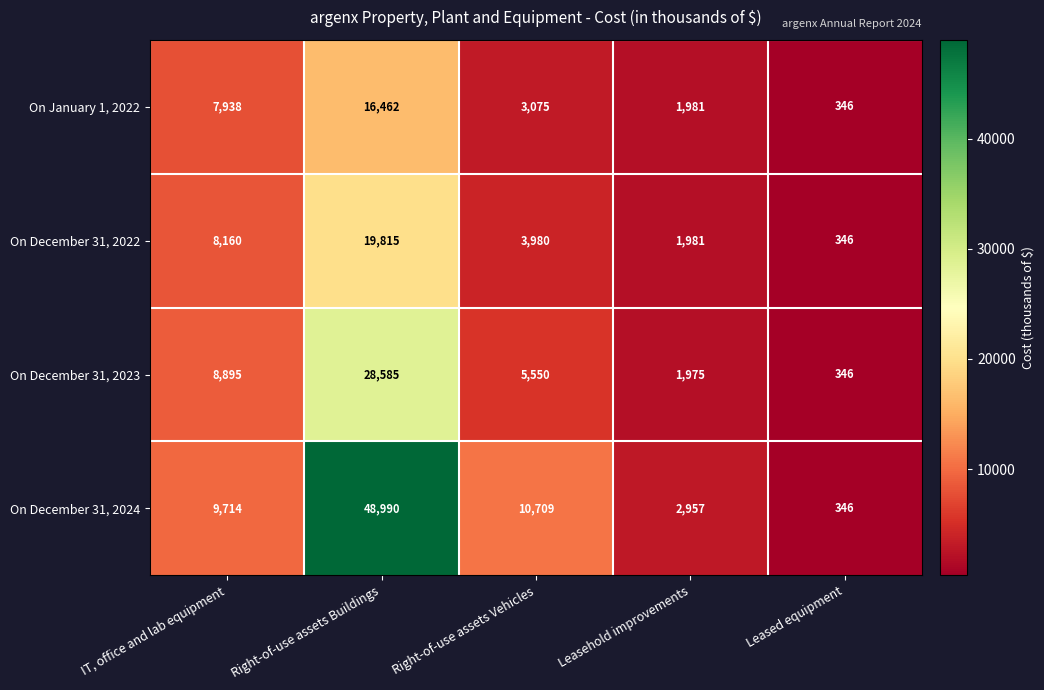

Reading left to right, what are all the values shown in this chart?

On January 1, 2022: IT, office and lab equipment=7938	Right-of-use assets Buildings=16462	Right-of-use assets Vehicles=3075	Leasehold improvements=1981	Leased equipment=346
On December 31, 2022: IT, office and lab equipment=8160	Right-of-use assets Buildings=19815	Right-of-use assets Vehicles=3980	Leasehold improvements=1981	Leased equipment=346
On December 31, 2023: IT, office and lab equipment=8895	Right-of-use assets Buildings=28585	Right-of-use assets Vehicles=5550	Leasehold improvements=1975	Leased equipment=346
On December 31, 2024: IT, office and lab equipment=9714	Right-of-use assets Buildings=48990	Right-of-use assets Vehicles=10709	Leasehold improvements=2957	Leased equipment=346